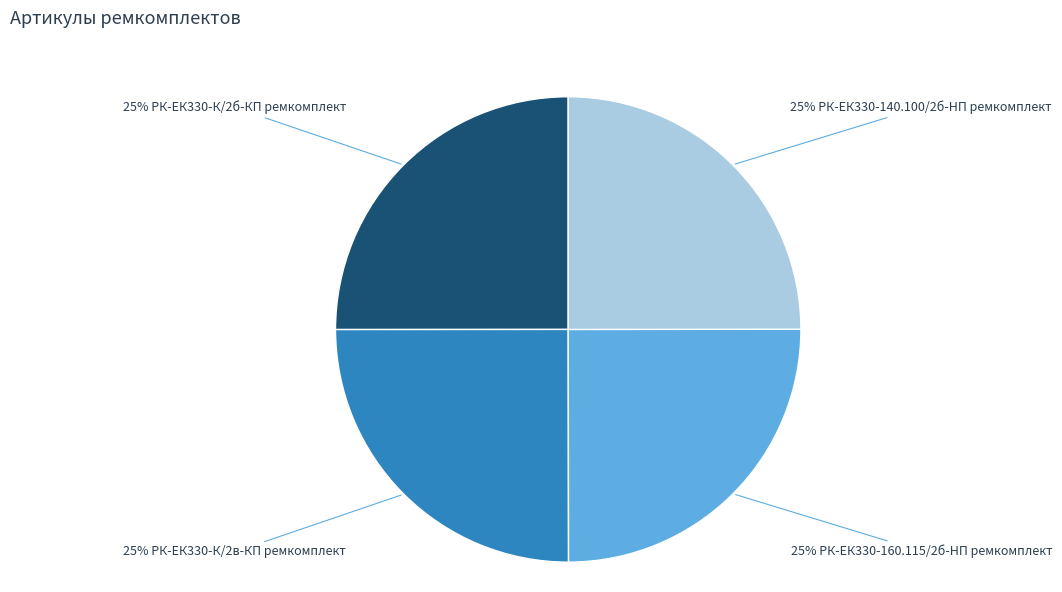

Count the number of slices in the pie.

4